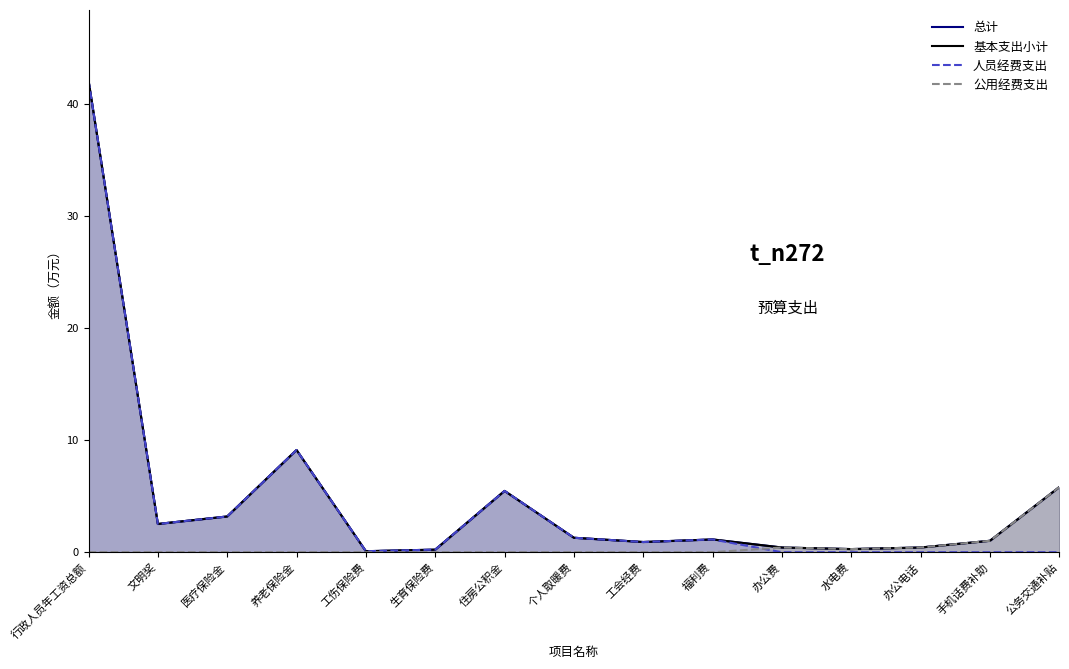

True or false: 总计 and 基本支出小计 cross at least once.

False